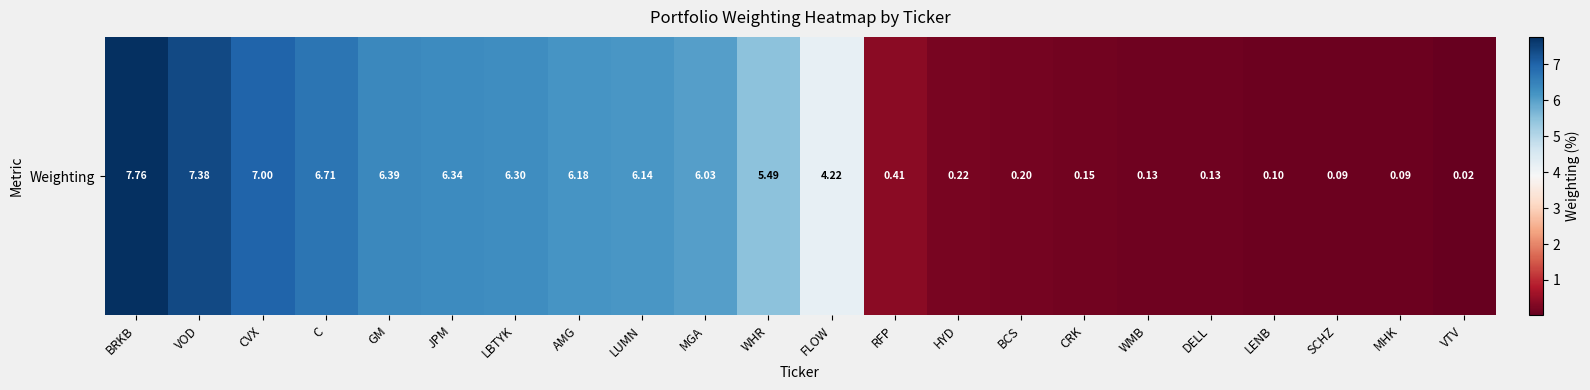

List the labels in order of value, smallest first.

VTV, MHK, SCHZ, LENB, DELL, WMB, CRK, BCS, HYD, RFP, FLOW, WHR, MGA, LUMN, AMG, LBTYK, JPM, GM, C, CVX, VOD, BRKB